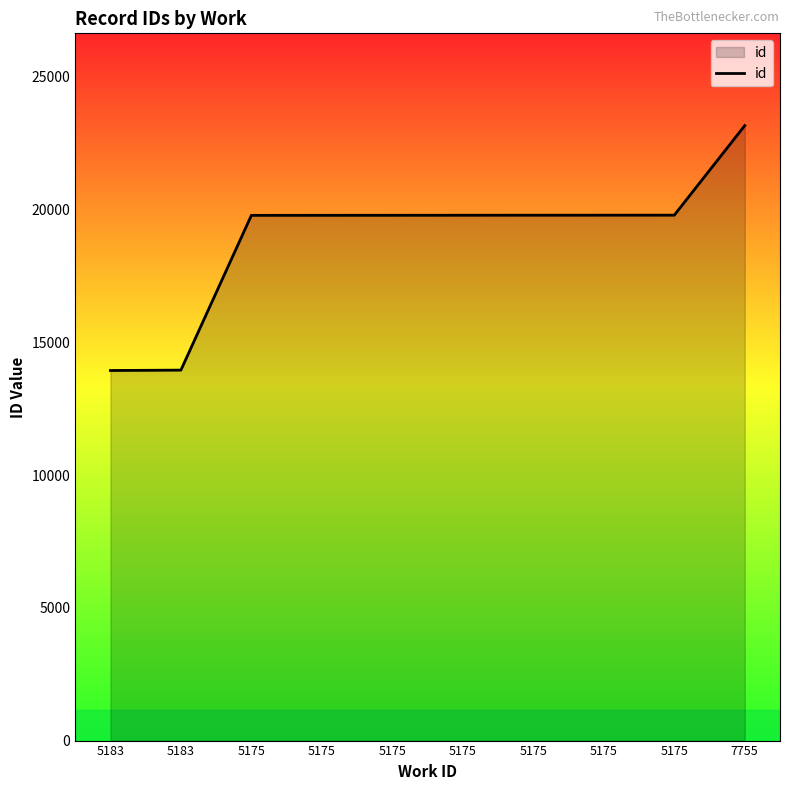

Does the chart display data point markers on the line(s)?

No